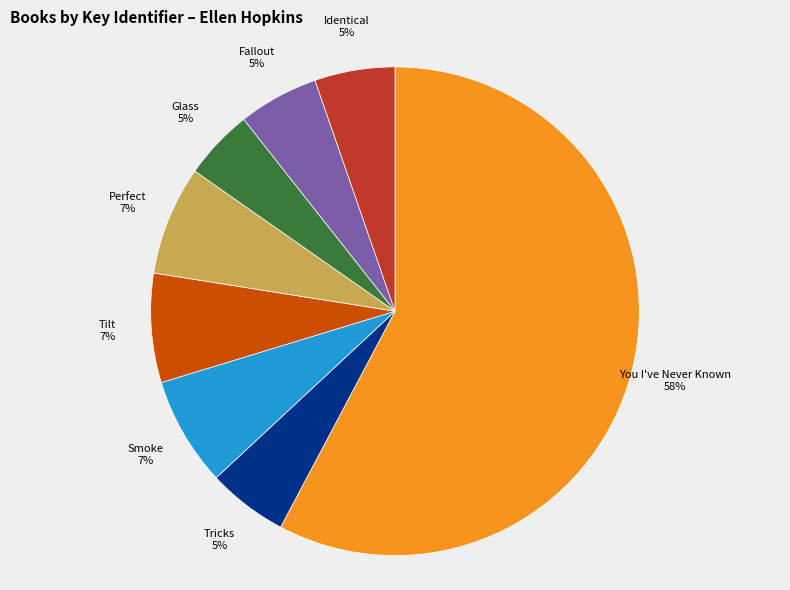

How many segments does this pie chart have?

8